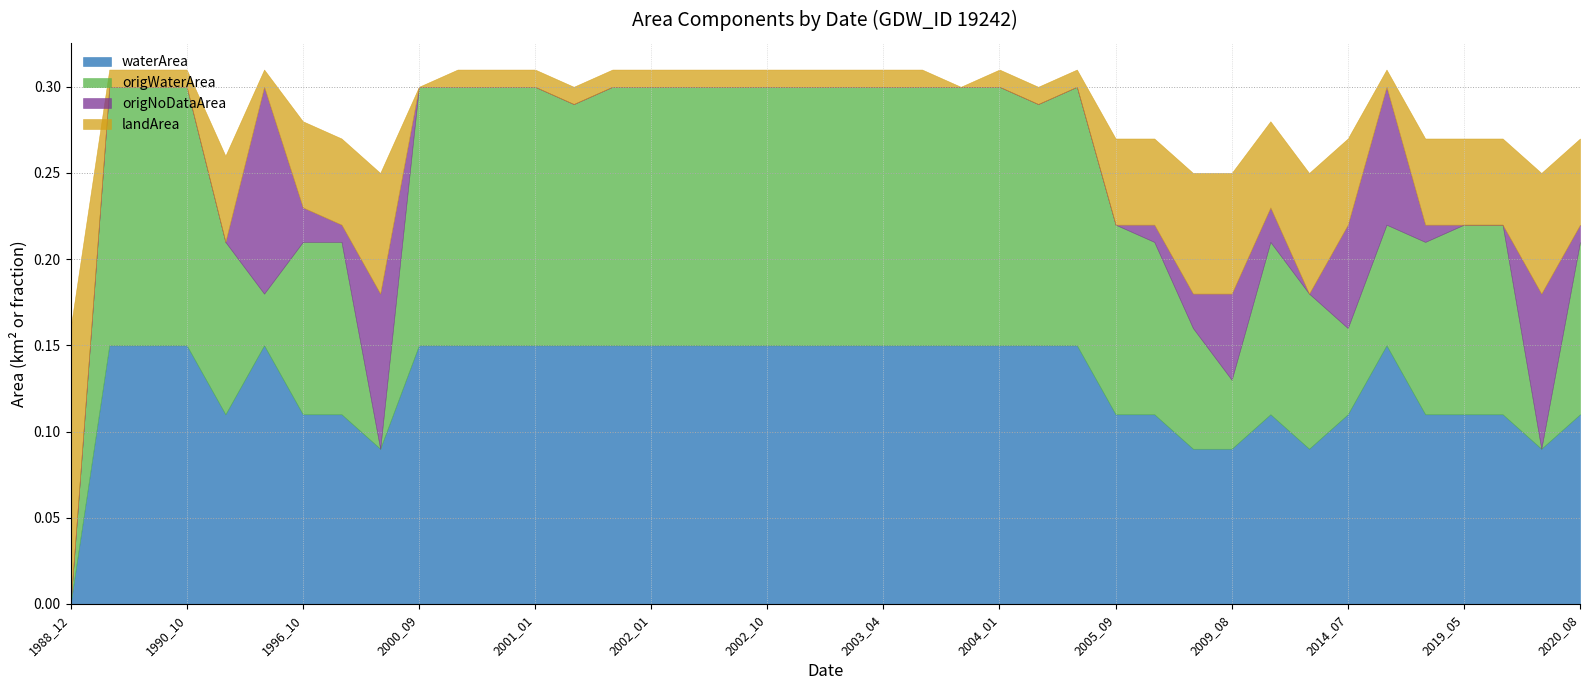

What are all the series names shown in the legend?

waterArea, origWaterArea, origNoDataArea, landArea